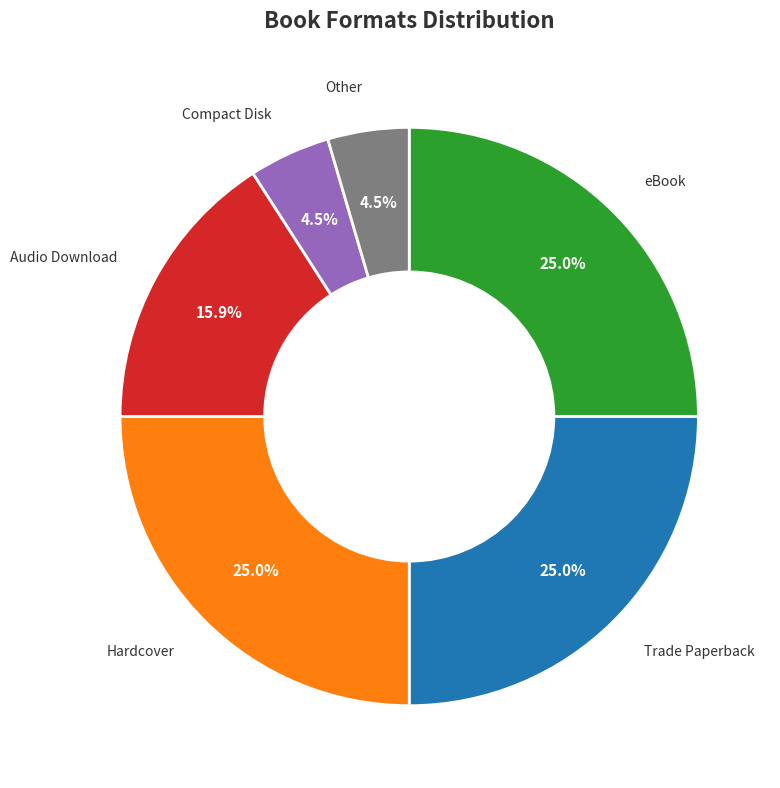

Between Other and Hardcover, which is larger?

Hardcover